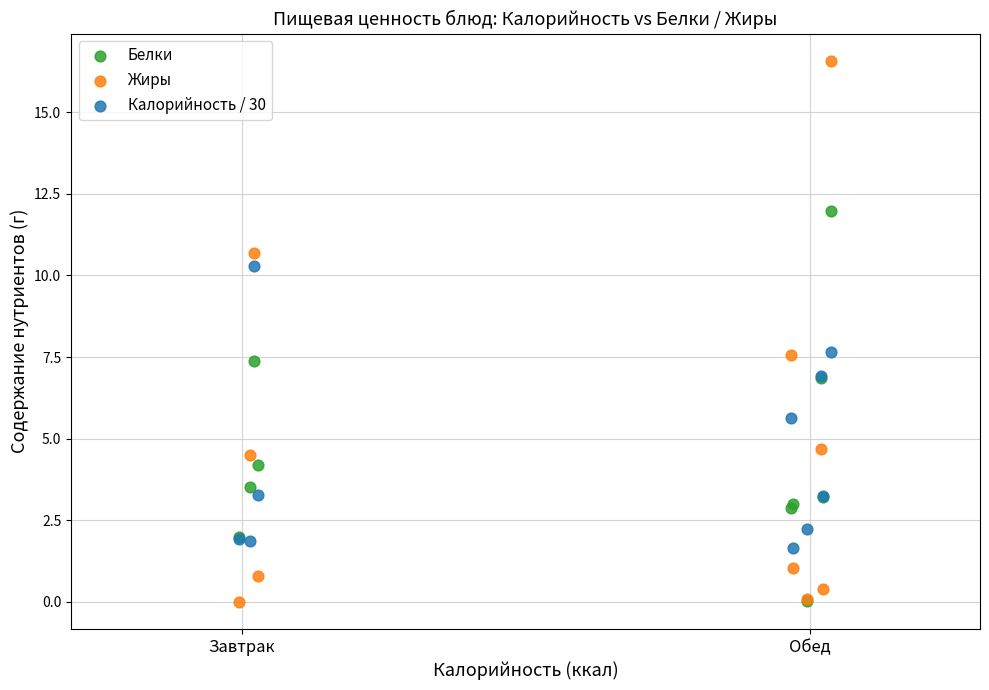

Which series reaches the maximum Y coordinate?

Жиры